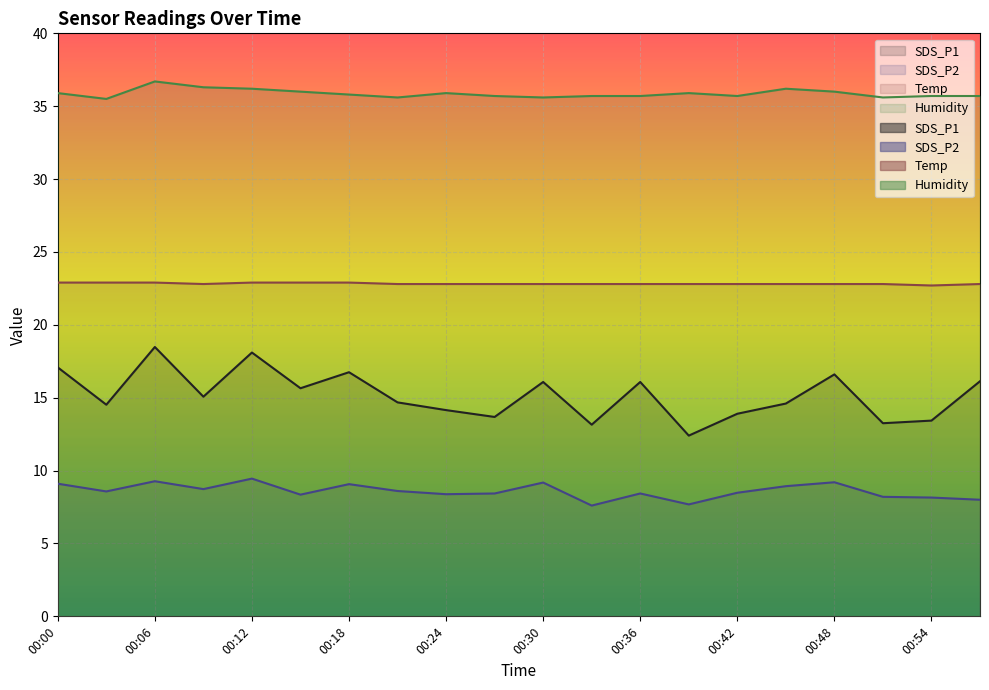

What is the value of the Temp point at the 1st from the left?

22.9